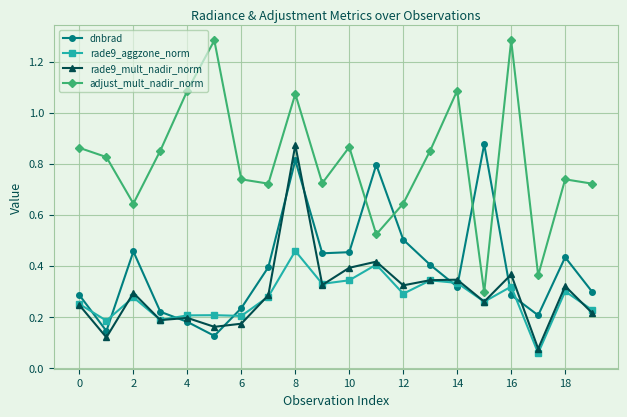

Which series has the widest spread of values?

adjust_mult_nadir_norm